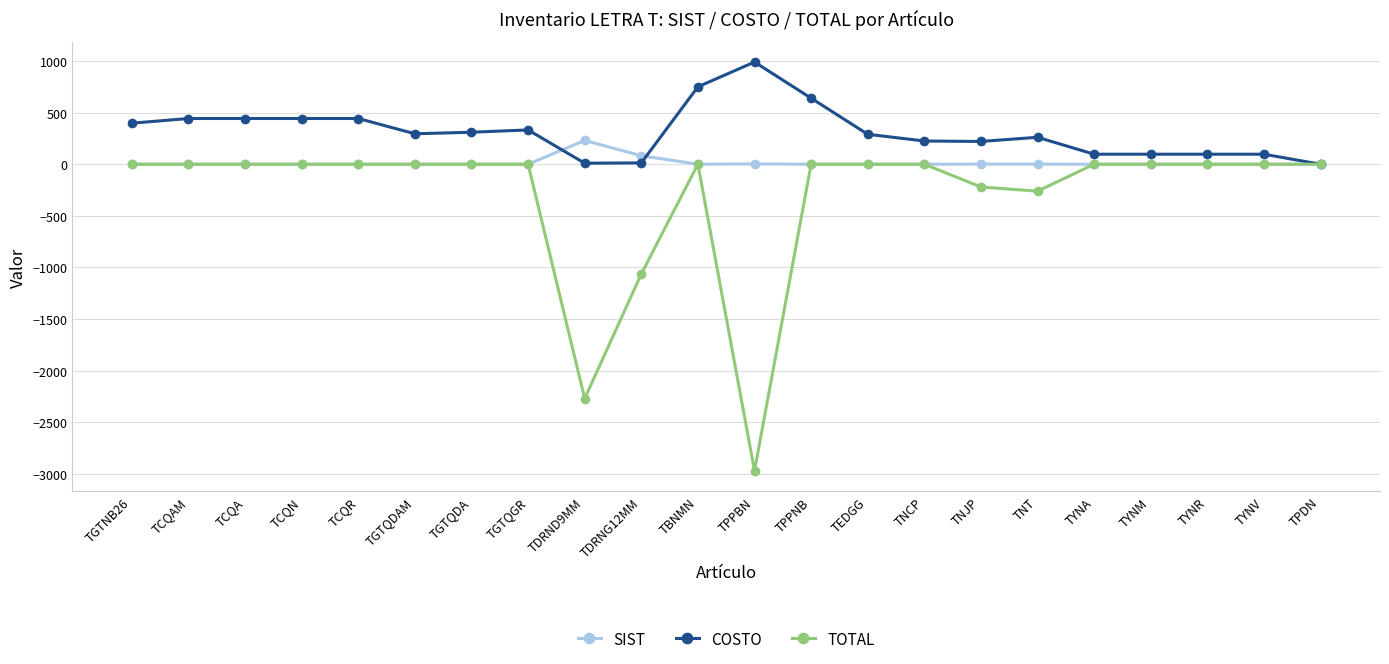

How many values in the COSTO series exceed 294?

11